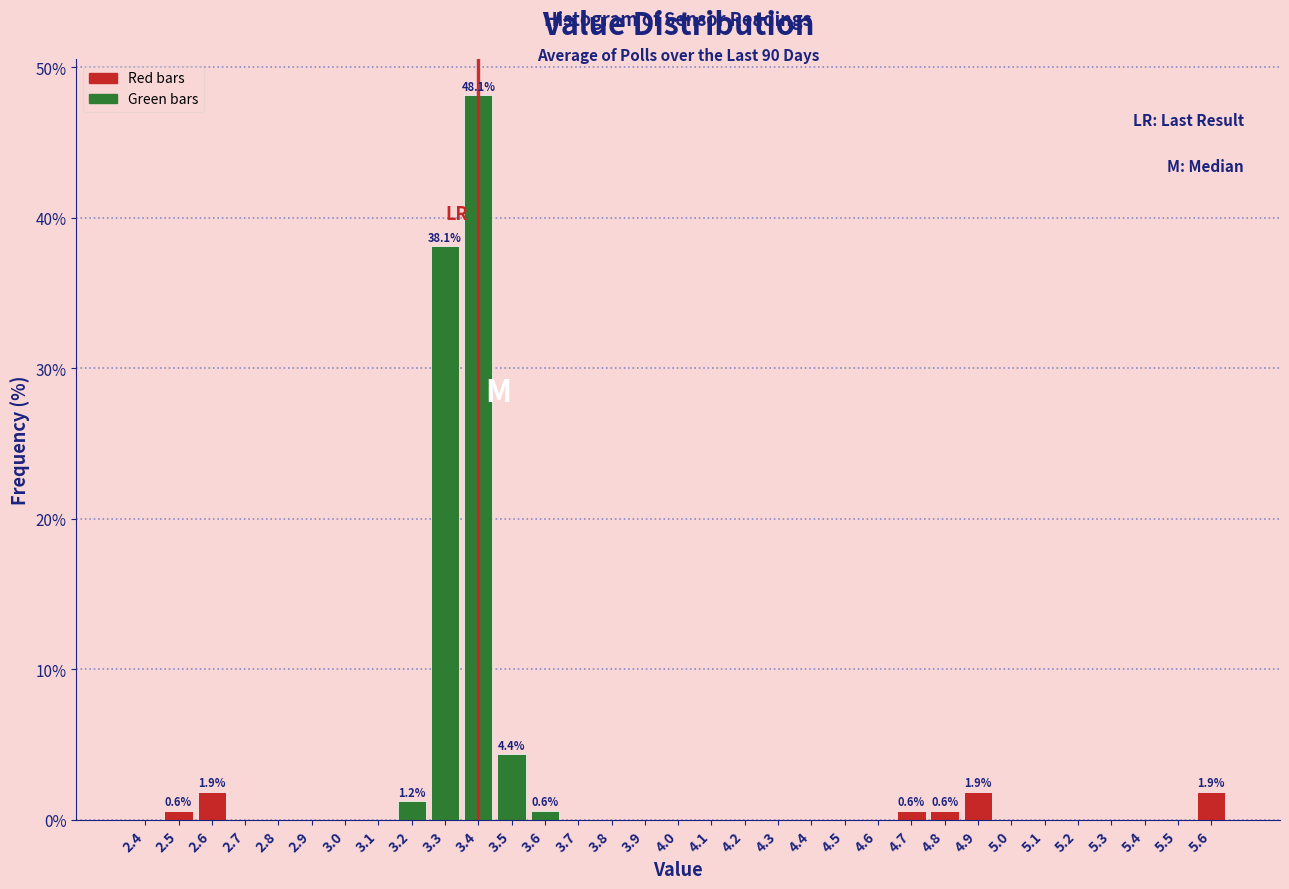

Which range on the x-axis has the tallest bar?

3.35 to 3.45